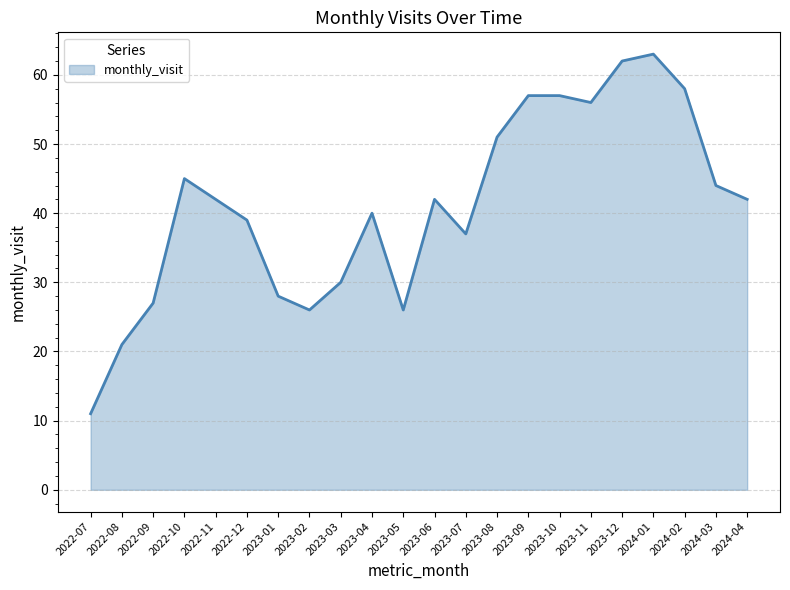

Does the chart have visible grid lines?

Yes